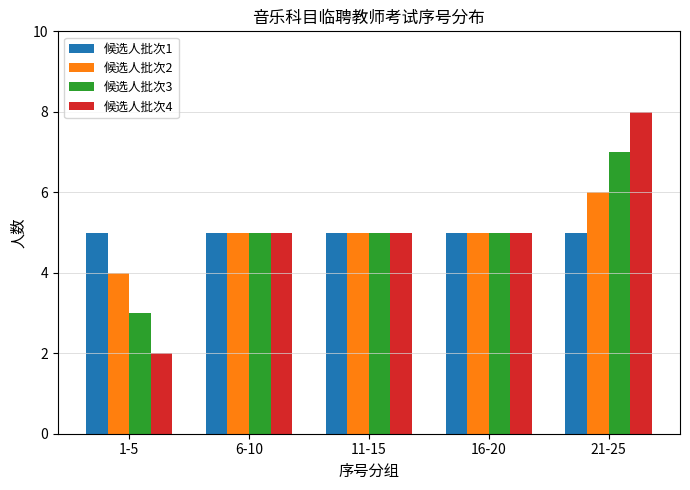

At which category is the sum across all series the highest?

21-25